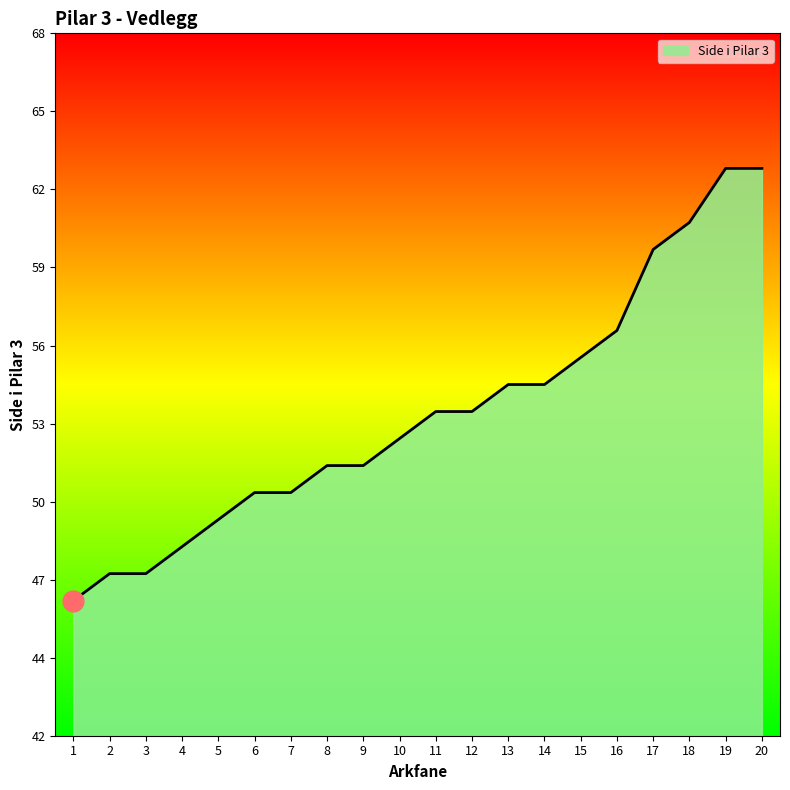

Rank the categories by value from lowest to highest.

1, 2, 3, 4, 5, 6, 7, 8, 9, 10, 11, 12, 13, 14, 15, 16, 17, 18, 19, 20